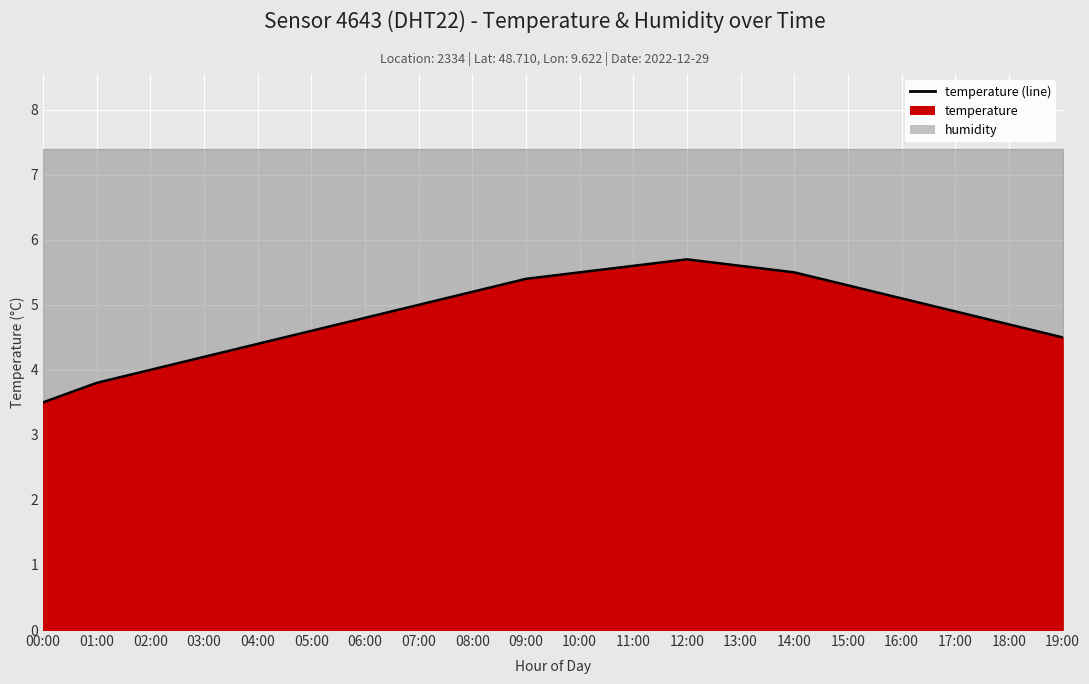

What is the minimum value shown in the chart?

3.5